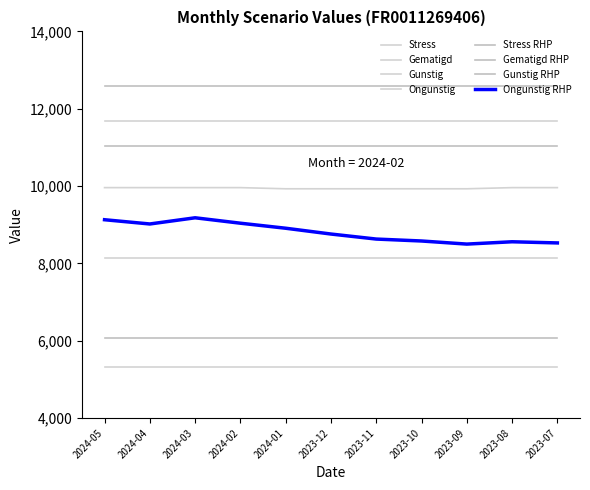

True or false: Ongunstig and Gunstig intersect in this chart.

False